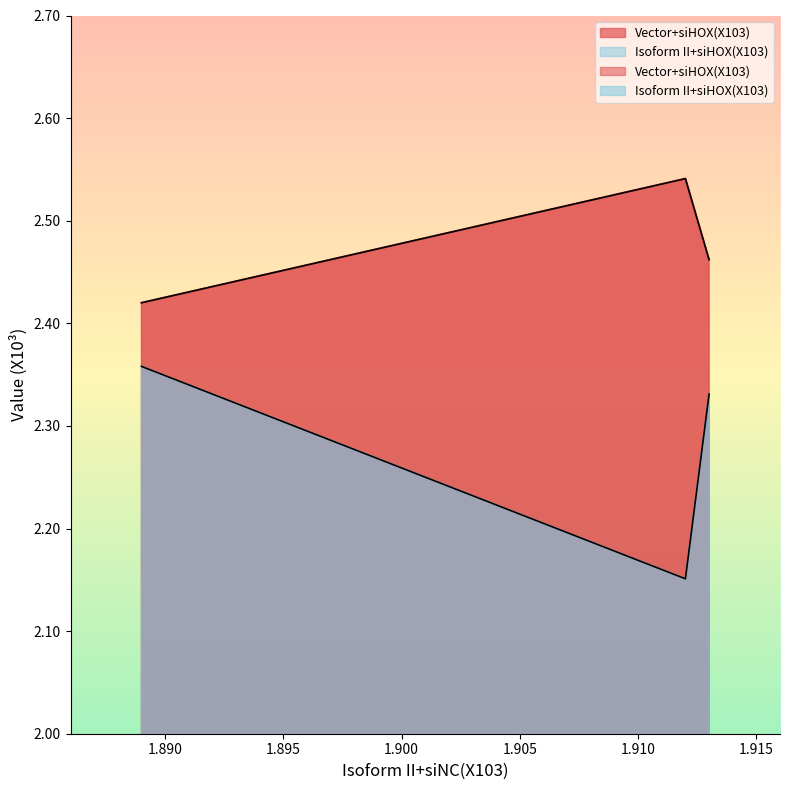

What is the value of the Vector+siHOX(X103) point at the 2nd from the left?

2.5